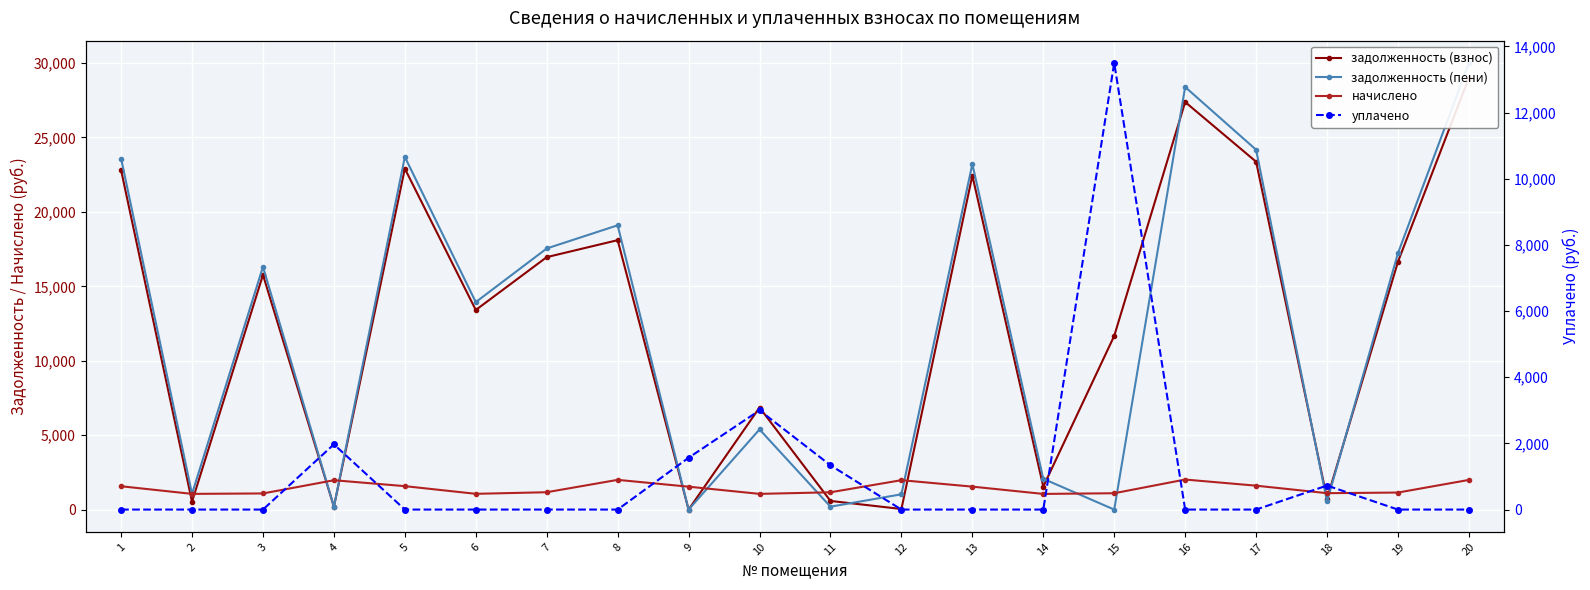

What is the sum of all задолженность (взнос) values?

250941.7